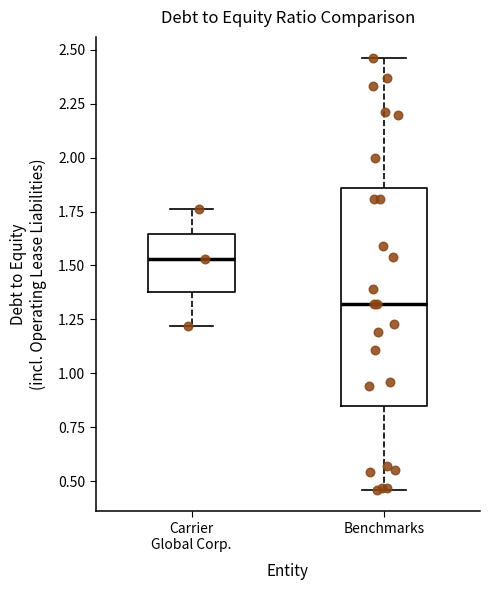

Reading left to right, read every box against the y-axis: the position of its median line, the range the box covers, and the ends of its whiskers. The values are not printed on the chart, so give them approximately, as read against the axis.

Carrier Global Corp.: median 1.55, box 1.40 to 1.65, whiskers 1.20 to 1.75
Benchmarks: median 1.30, box 0.85 to 1.85, whiskers 0.45 to 2.45